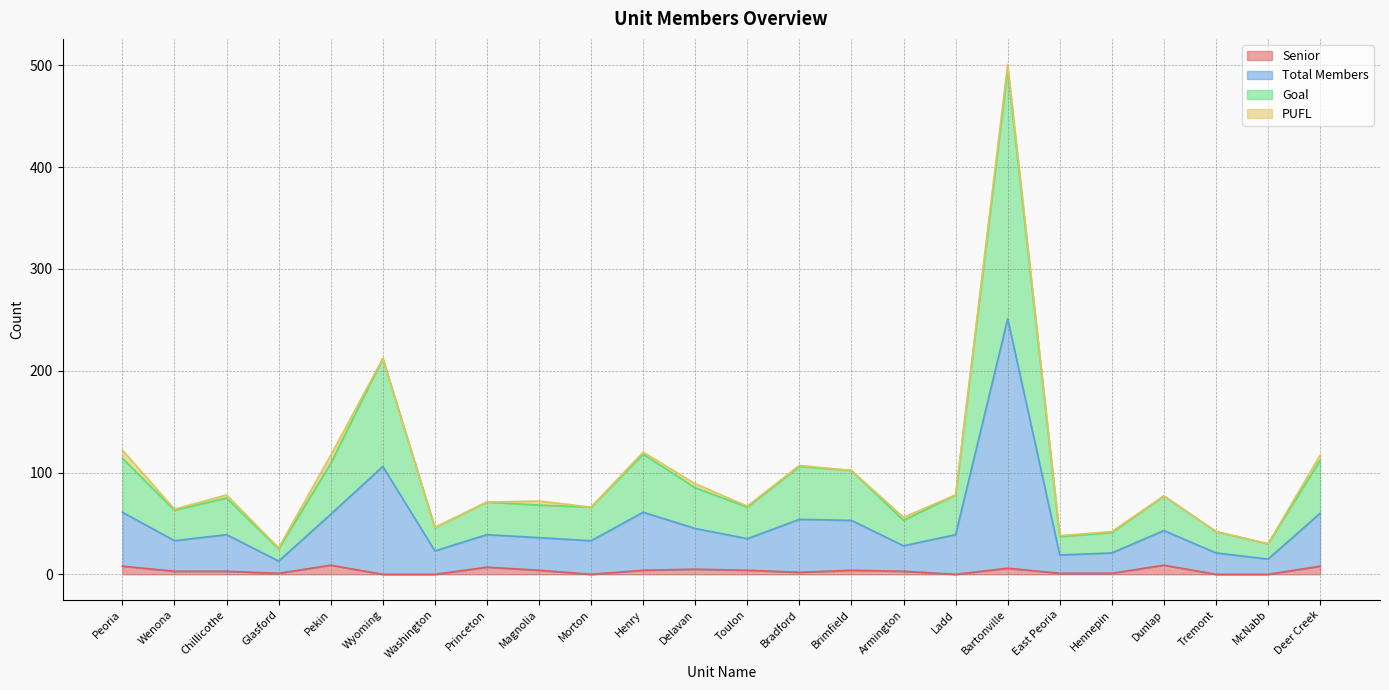

In Senior, how many points are lower than both neighbors (excluding endpoints)?

4